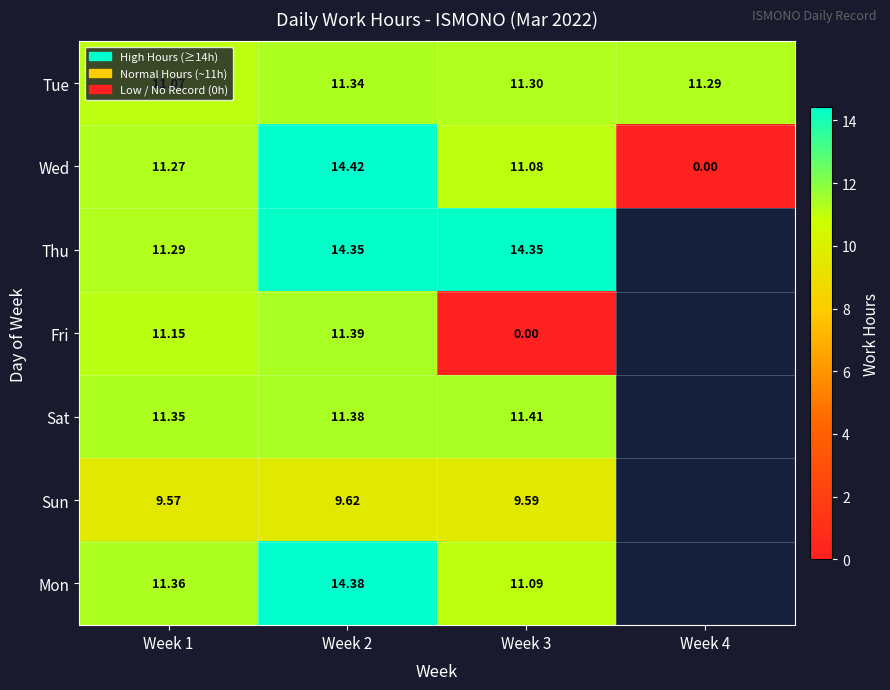

The value of Sat at Week 2 is 19.7. True or false?

False